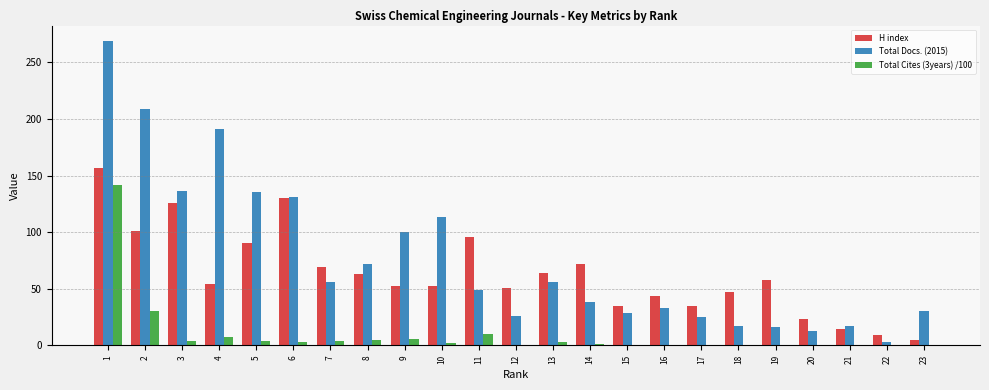

Which series changed the most between 2 and 20?

Total Docs. (2015)